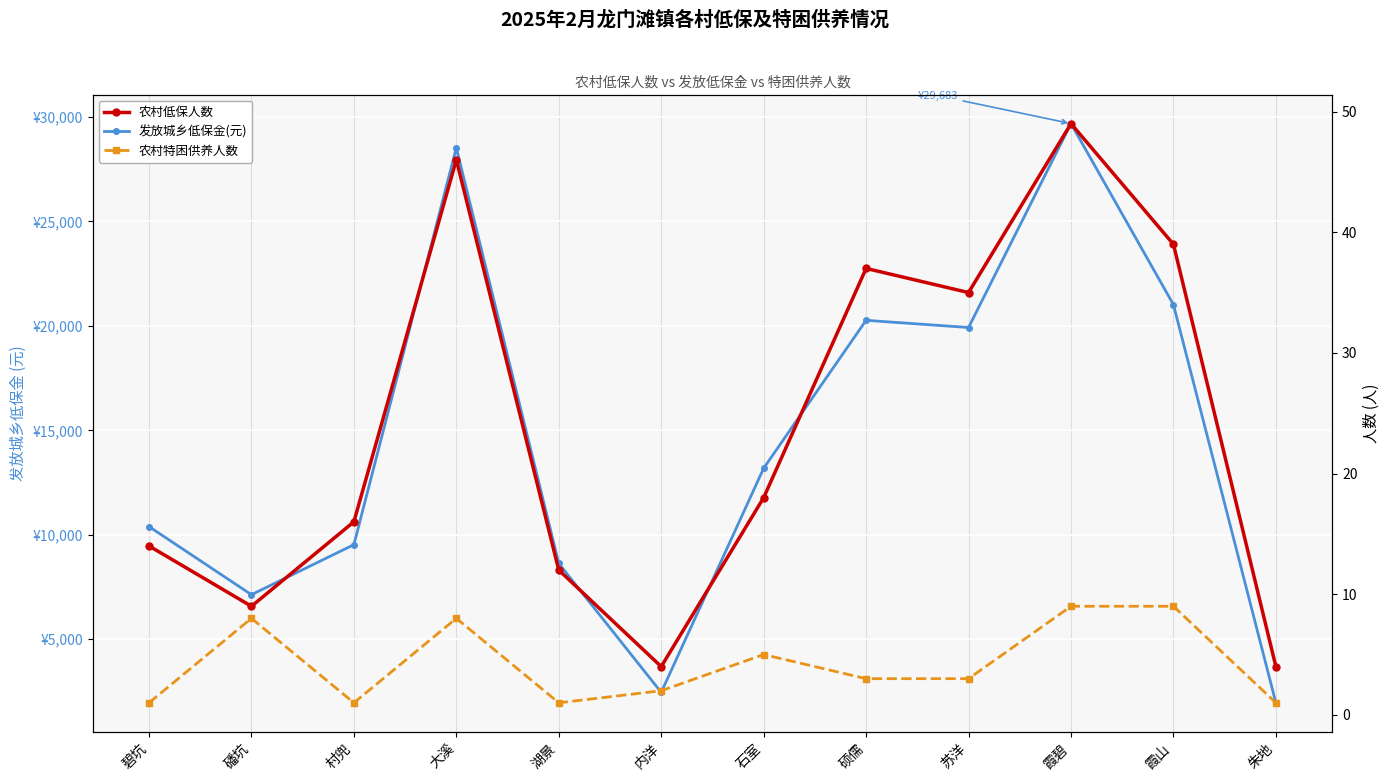

What are all the series names shown in the legend?

发放城乡低保金(元), 农村低保人数, 农村特困供养人数